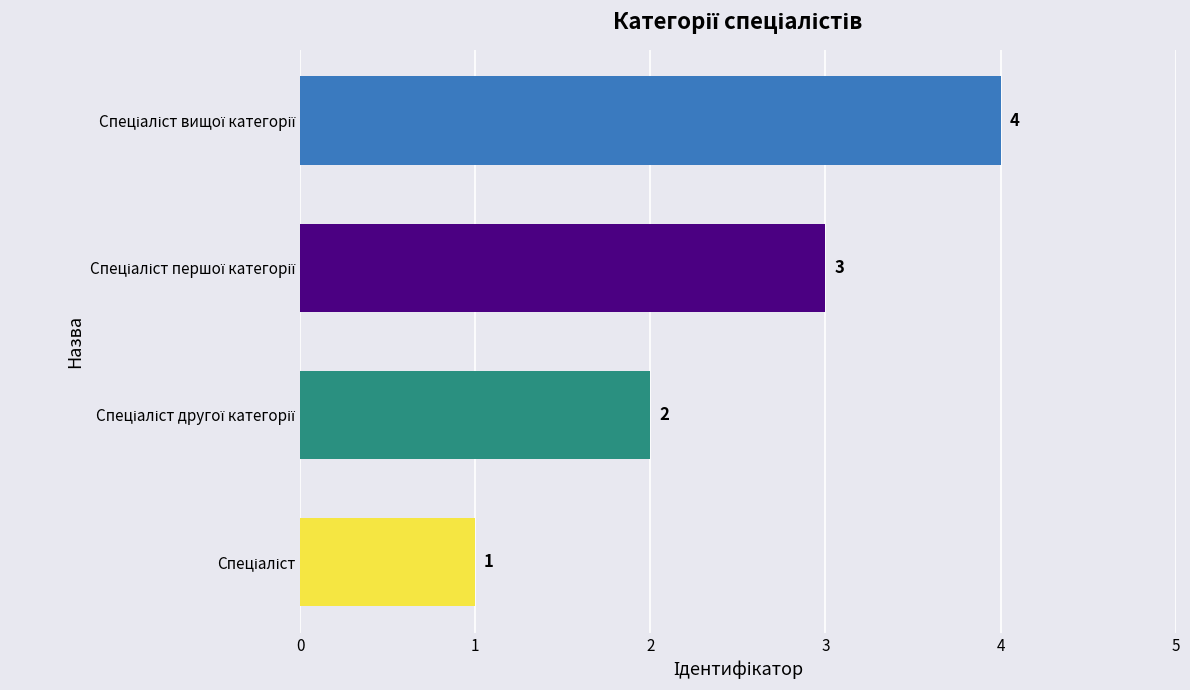

What is the difference between the maximum and minimum values?

3